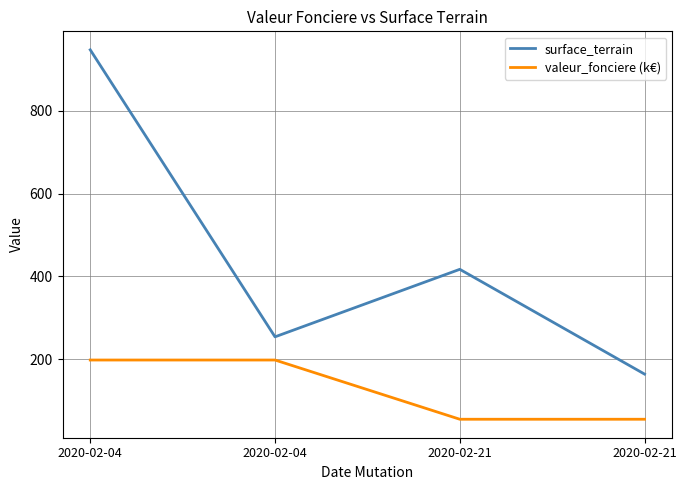

What are all the series names shown in the legend?

surface_terrain, valeur_fonciere (k€)